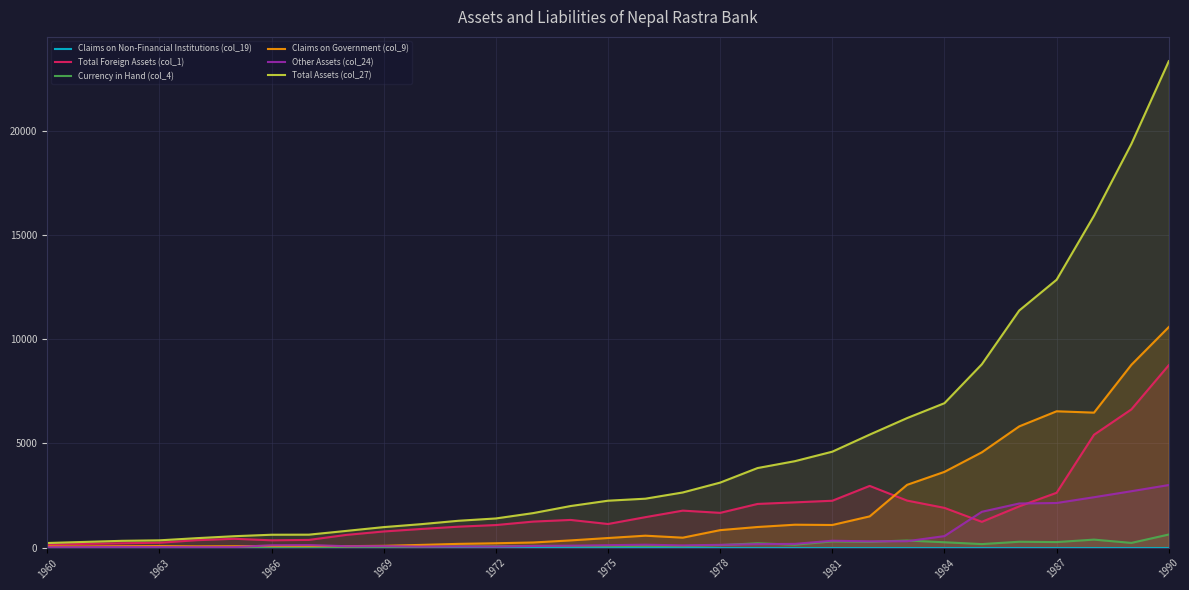

True or false: Currency in Hand (col_4) has a value of 354.4 at 29.

False